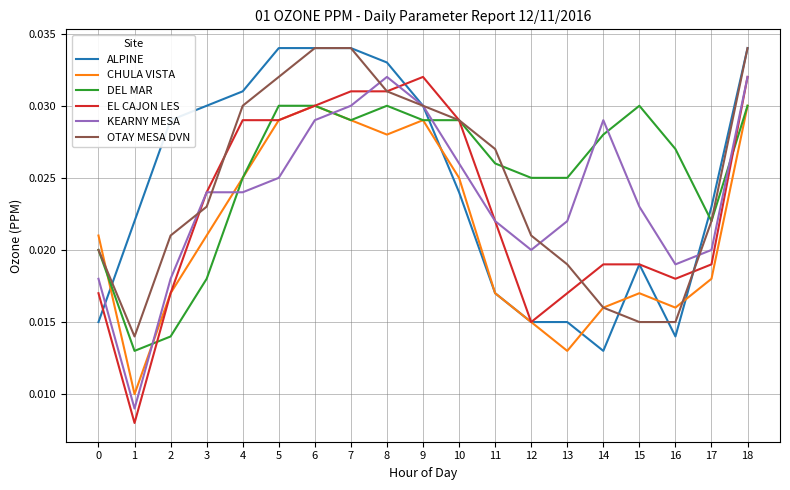

Is the value of OTAY MESA DVN at 11 greater than the value of CHULA VISTA at 14?

Yes